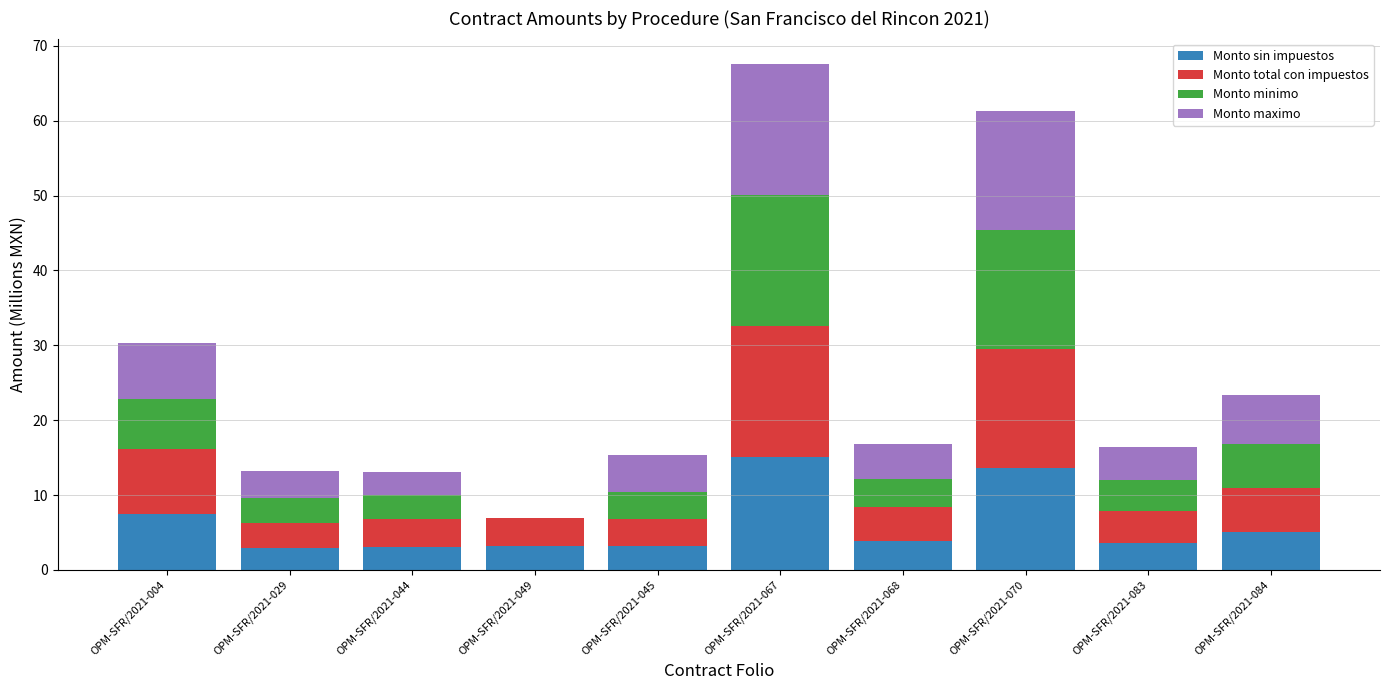

What is the total value across all series at OPM-SFR/2021-067?

67.6